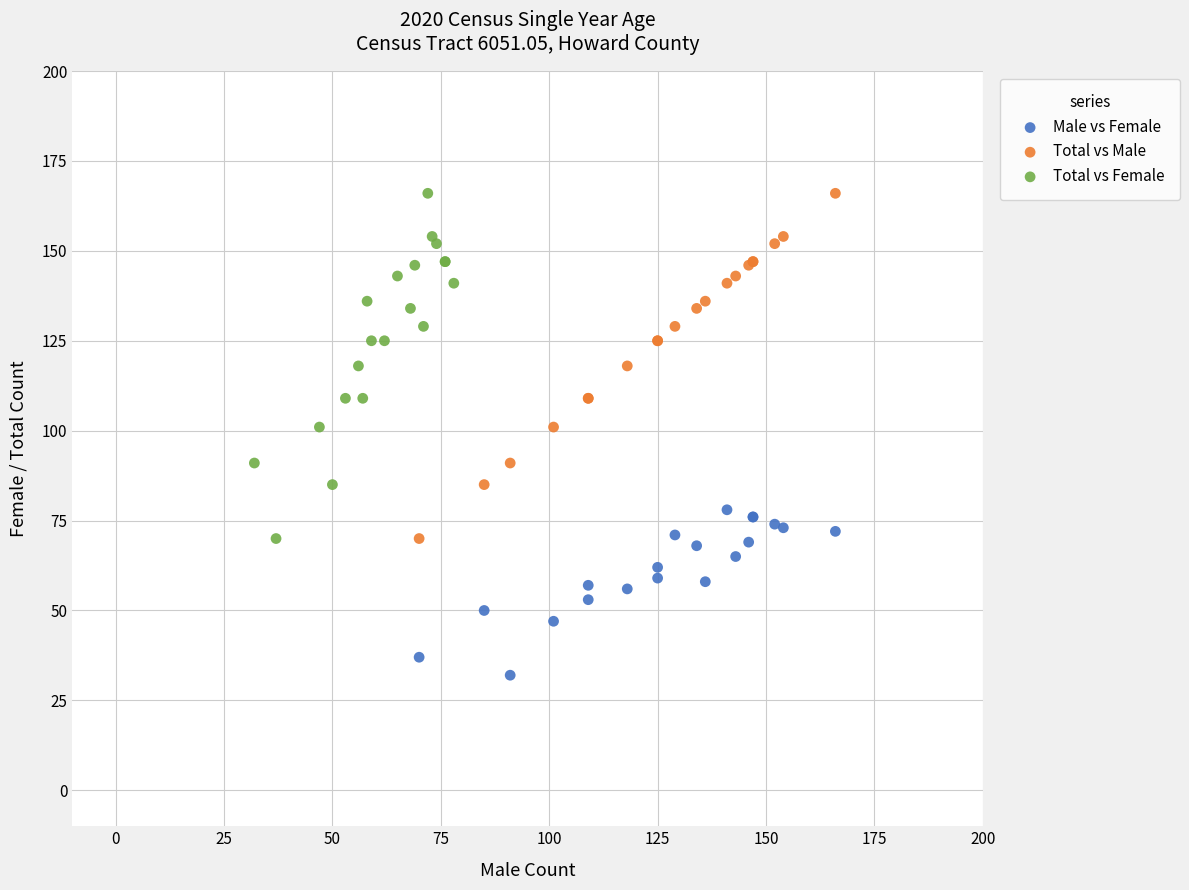

What are all the series names shown in the legend?

Male vs Female, Total vs Male, Total vs Female